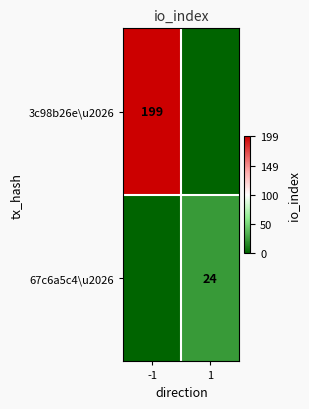

The 67c6a5c4\u2026 series shows 24 at 1. True or false?

True